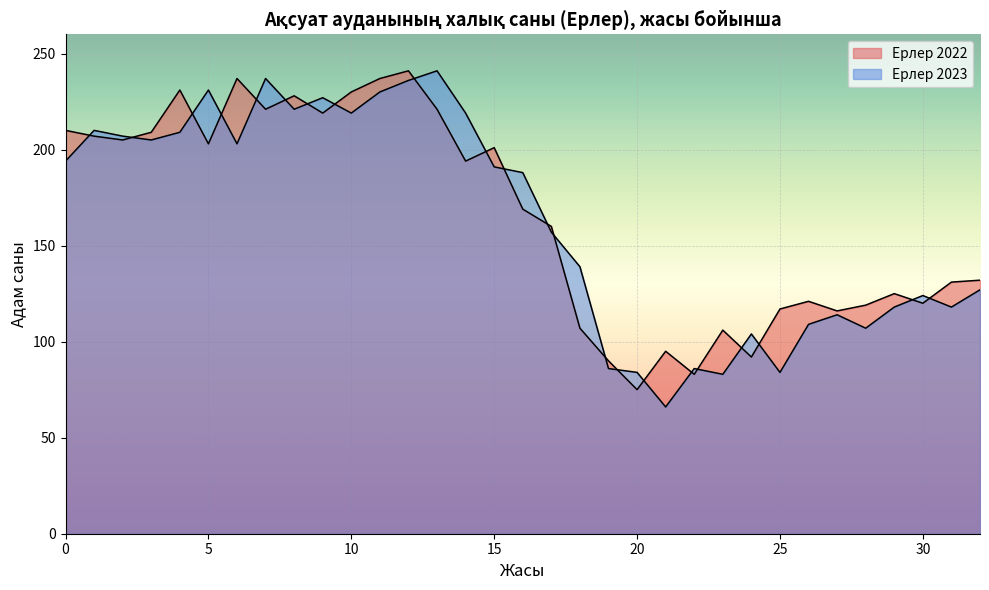

What is the value of the Ерлер 2023 point at the 6th from the left?

231